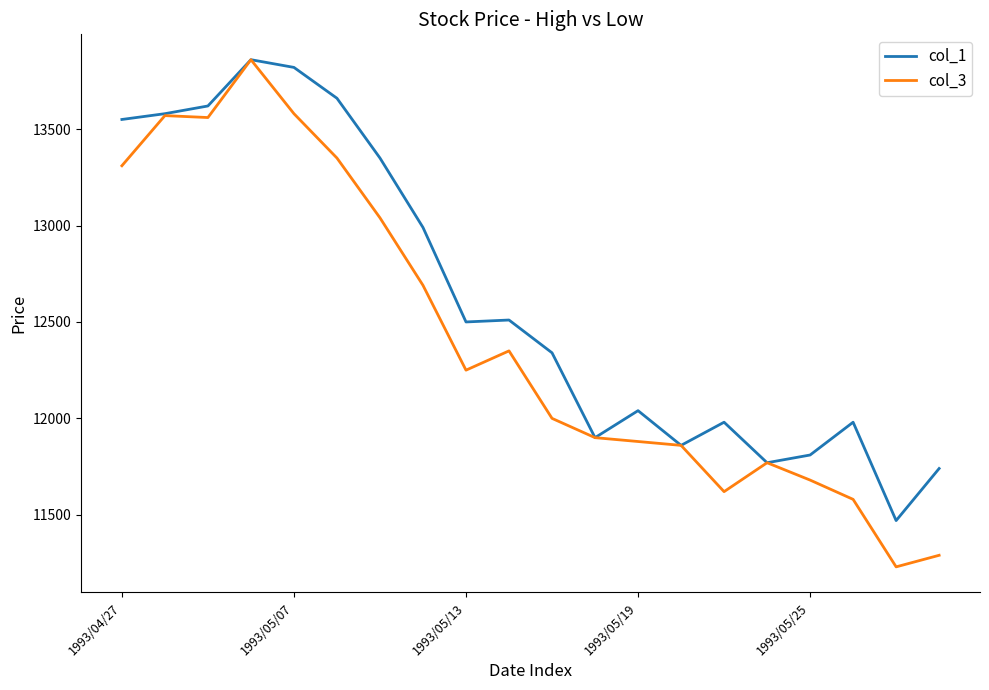

Which series has the widest spread of values?

col_3